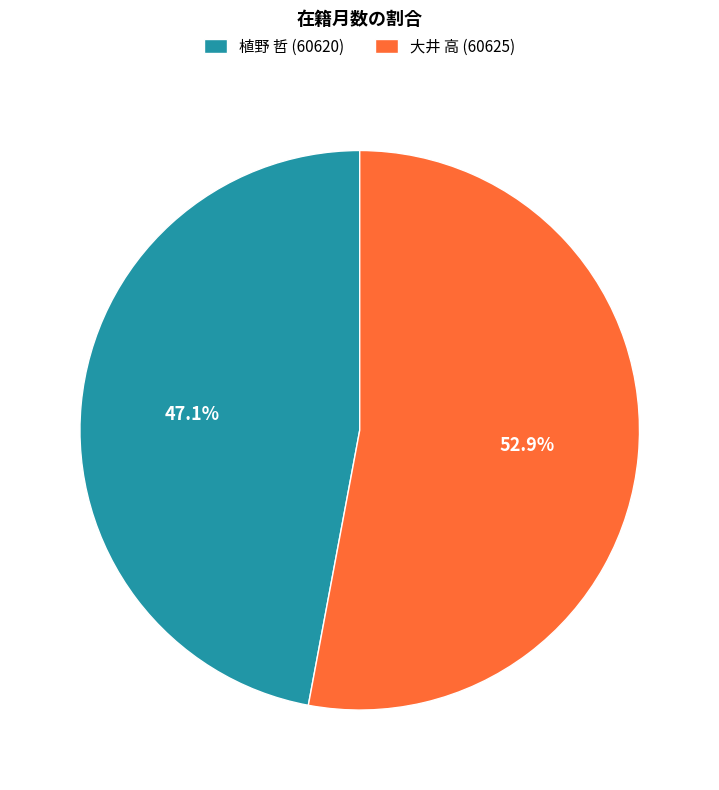

Is it true that 植野 哲 (60620) is 58% of the pie?

False